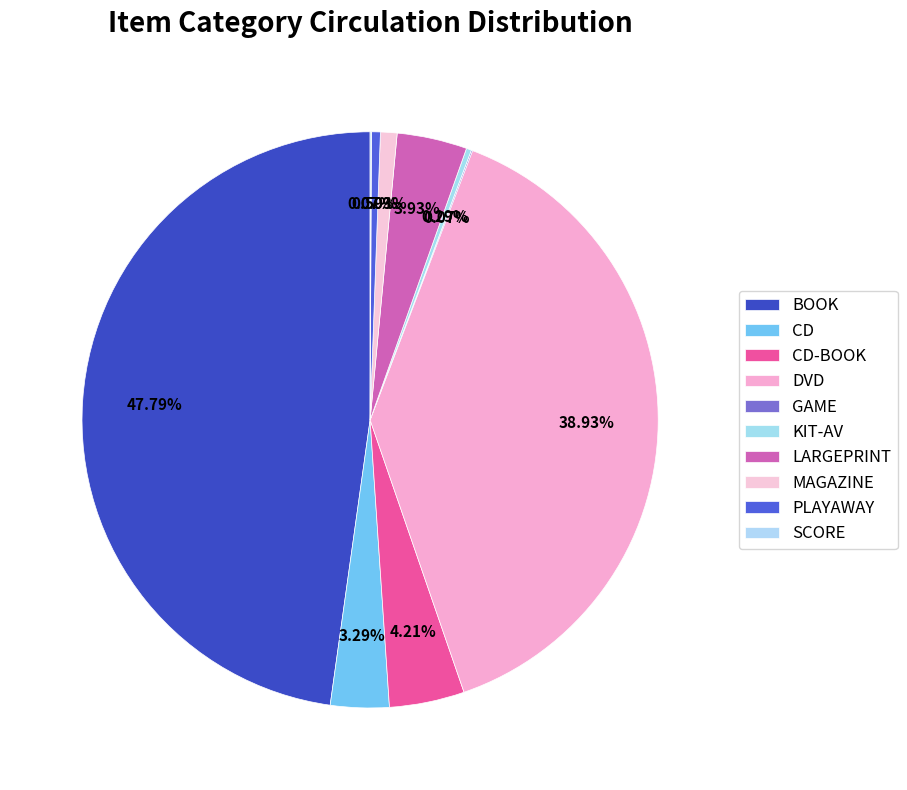

Is there a majority slice in this chart?

No